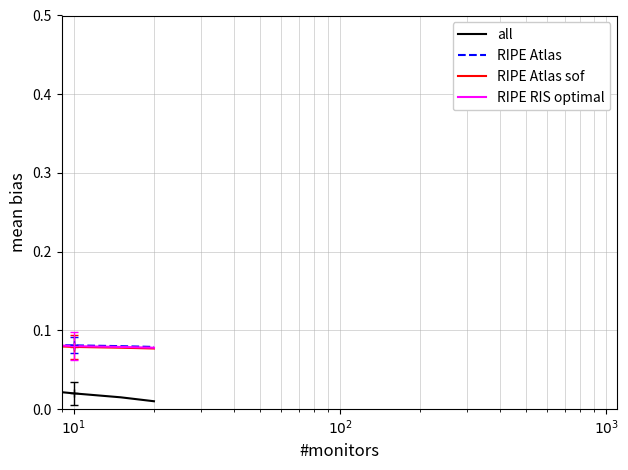

True or false: RIPE Atlas sof has a value of 0.0 at 3.

False